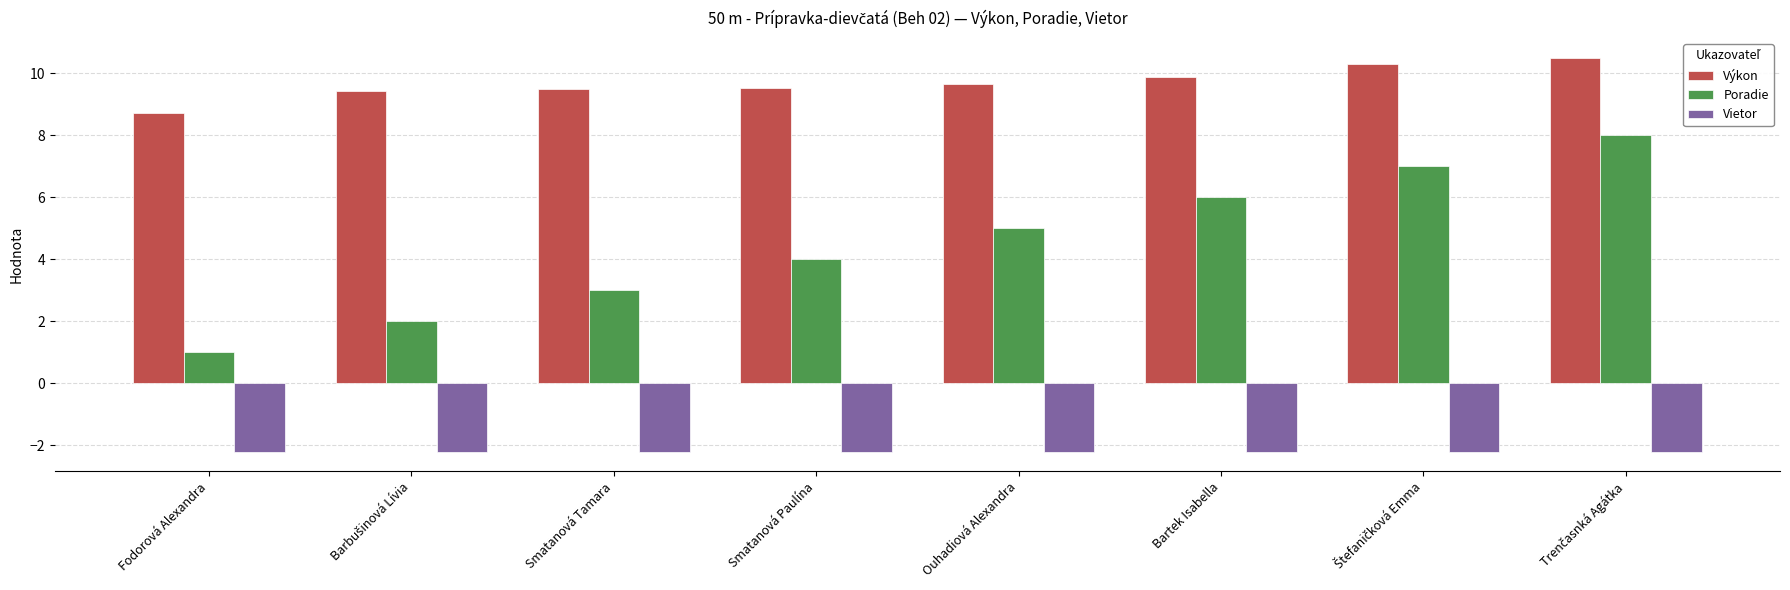

What are all the series names shown in the legend?

Výkon, Poradie, Vietor